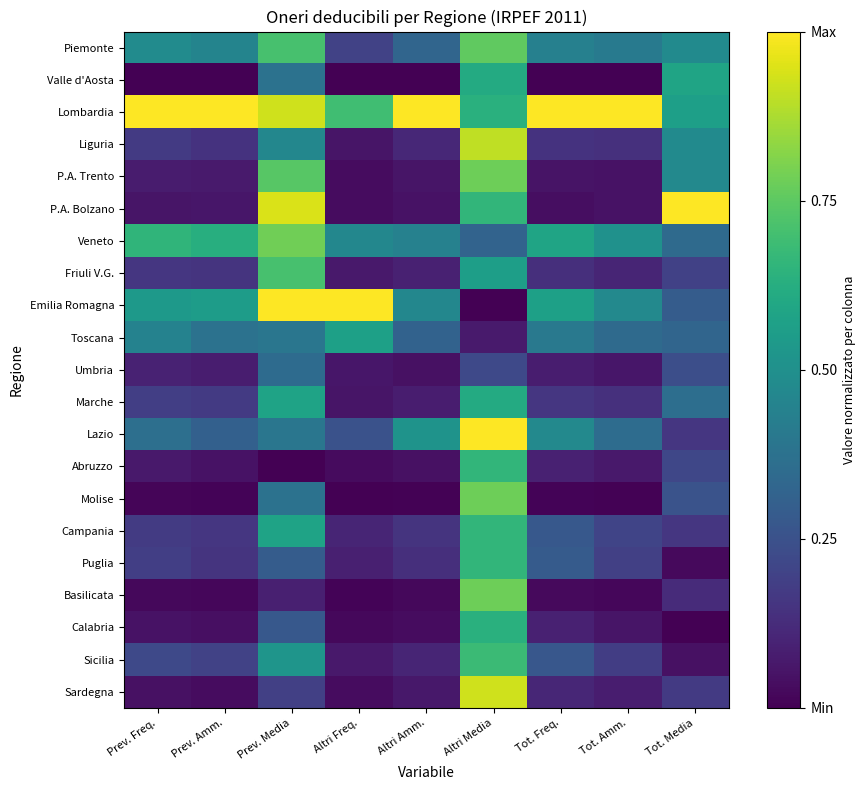

Between Prev. Freq. and Prev. Media, which series saw the biggest shift?

P.A. Bolzano